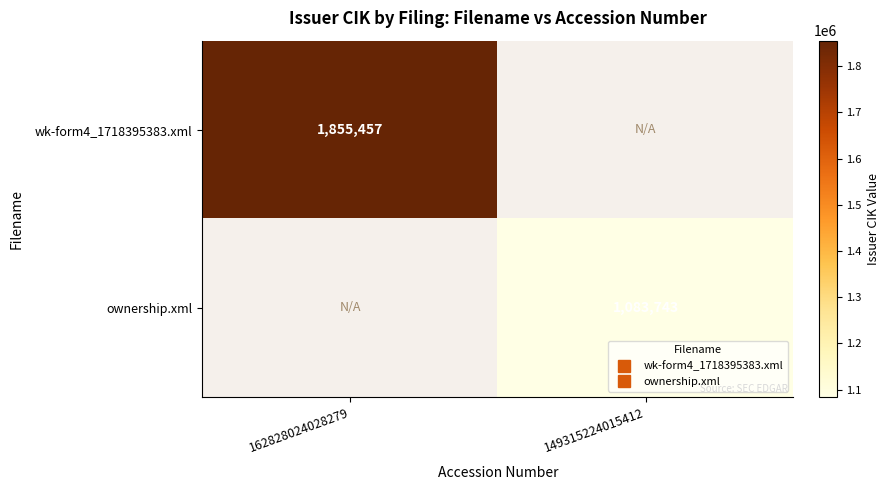

What is the total value across all series at 149315224015412?

1083743